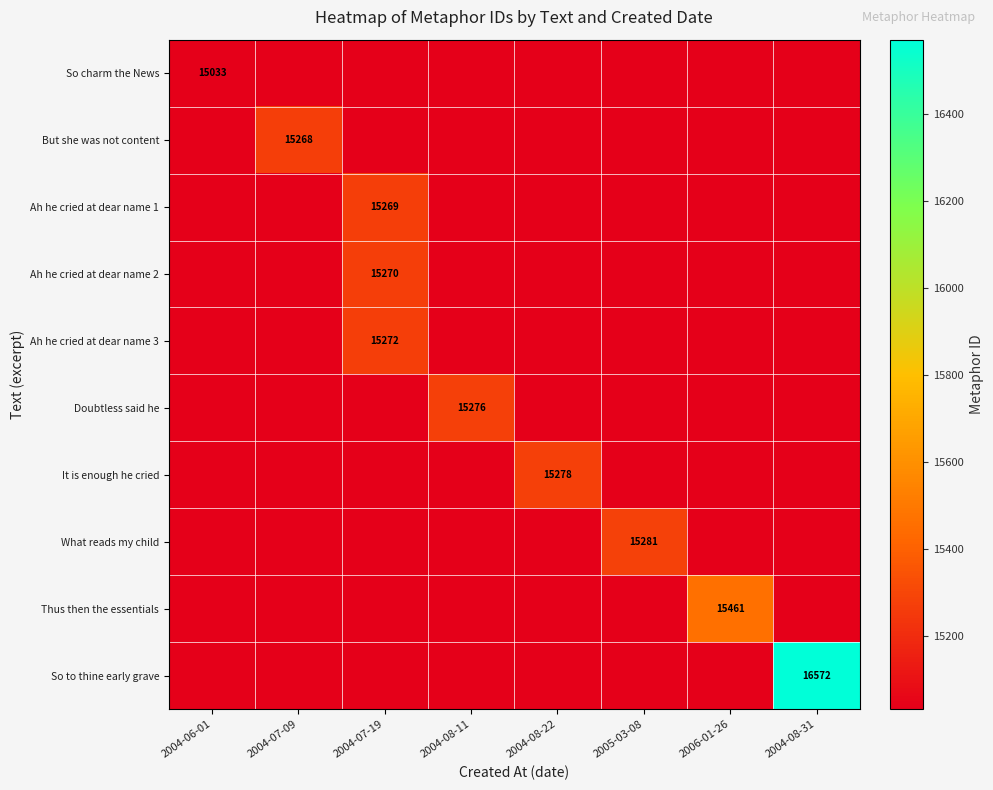

True or false: Ah he cried at dear name 1 has a value of -6832 at 2006-01-26.

False